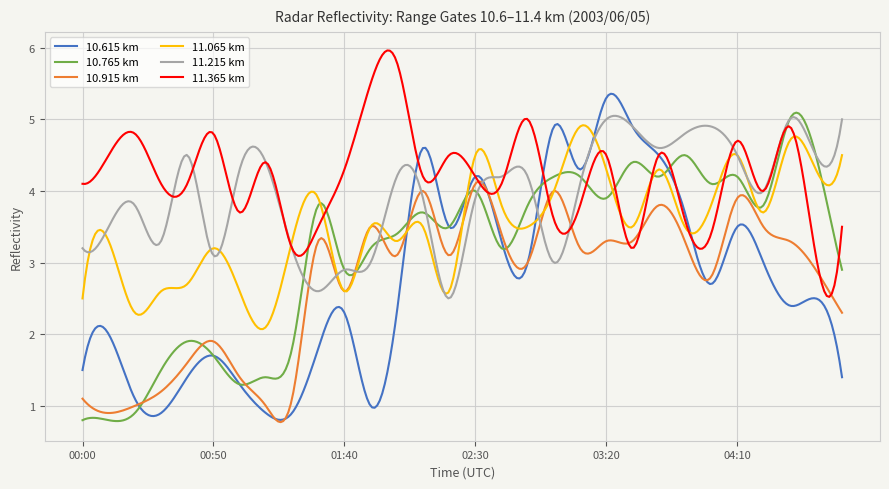

What is the minimum value shown in the chart?

0.8